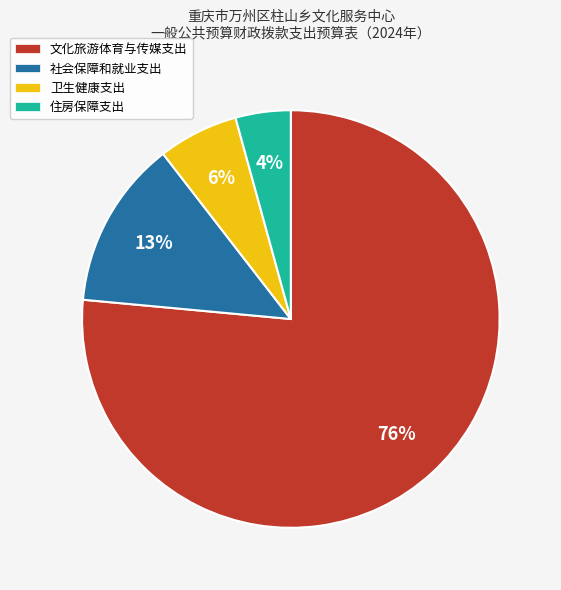

To the nearest percent, what is the combined percentage of 卫生健康支出 and 文化旅游体育与传媒支出?

83%